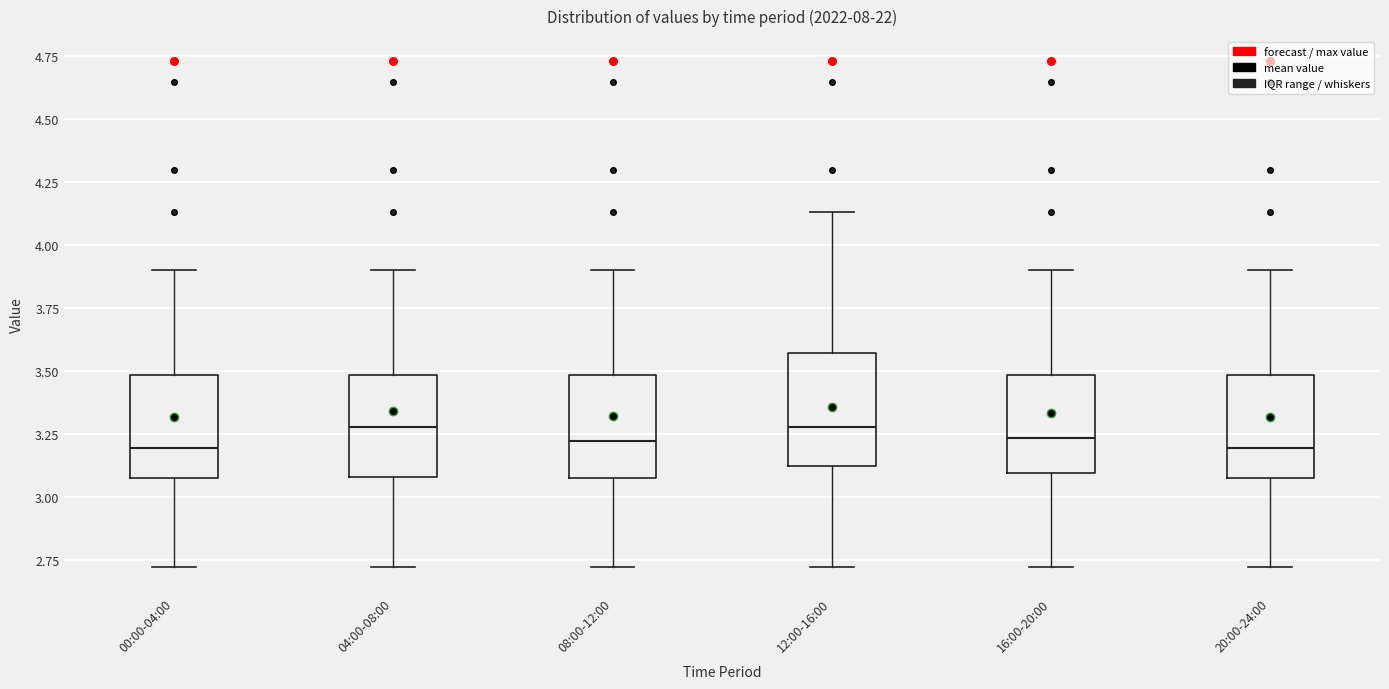

Where does the median line of the box for 16:00-20:00 sit on the y-axis? The values are not printed on the chart, so give them approximately, as read against the axis.

3.25